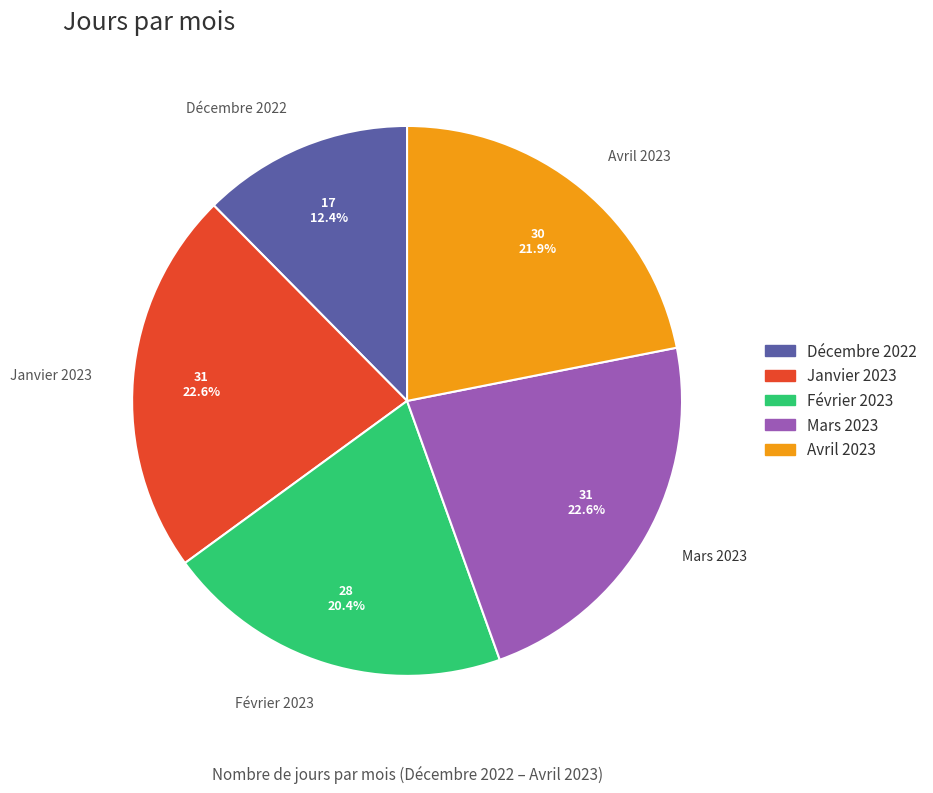

Which slice is the smallest?

Décembre 2022